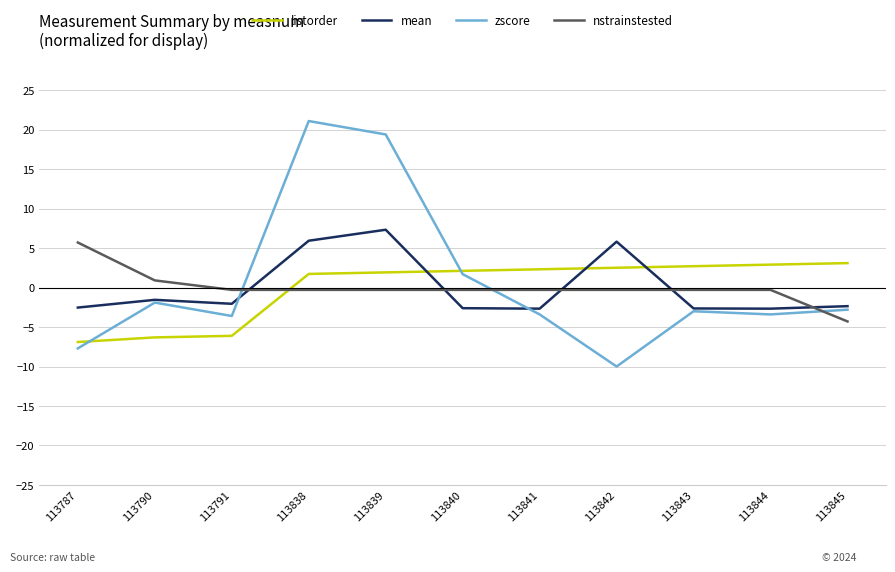

How many lines are shown in the chart?

4